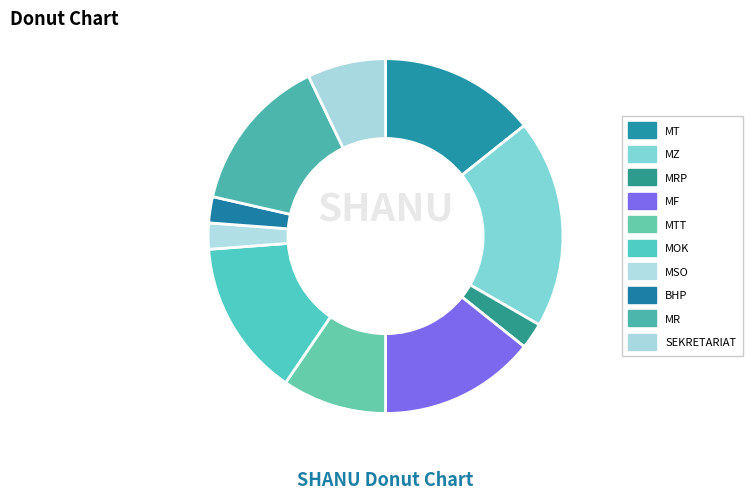

Does any single category account for the majority?

No